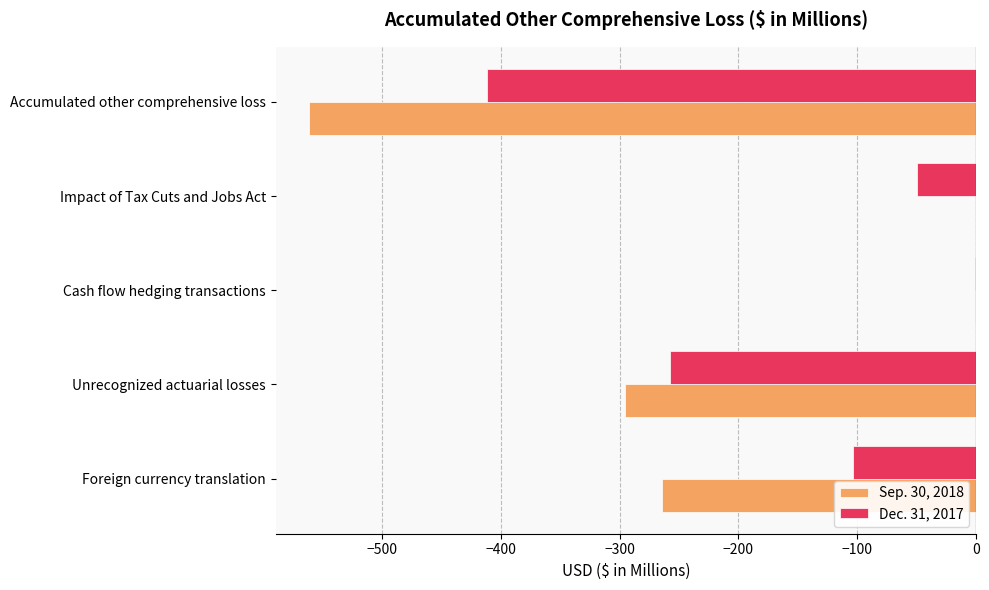

True or false: Sep. 30, 2018 has a value of -382.1 at Impact of Tax Cuts and Jobs Act.

False